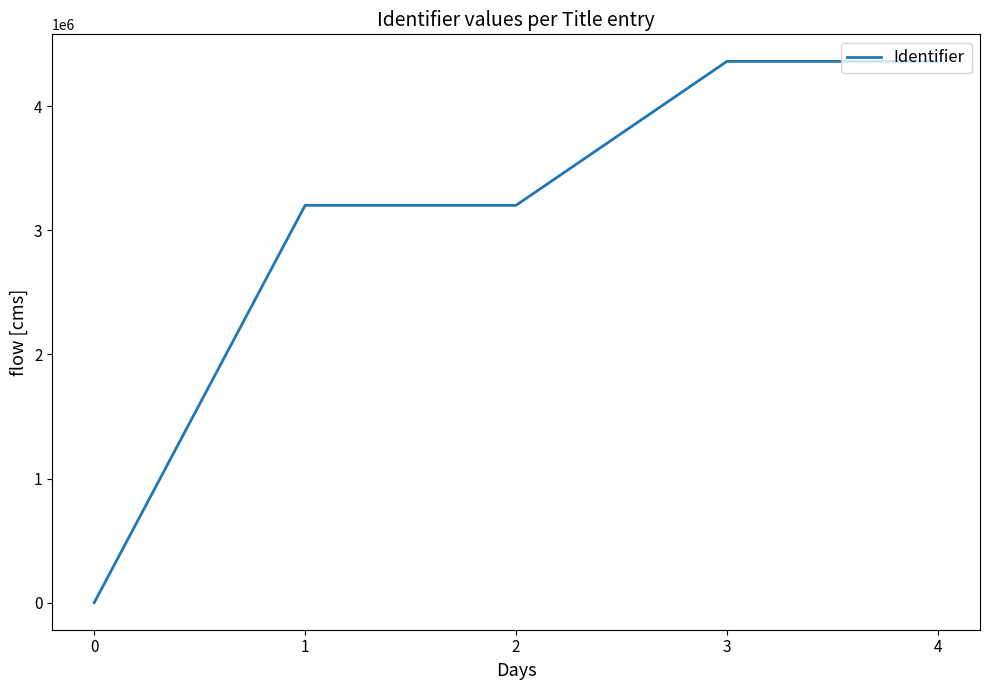

What is the change in value from 1 to 3?

+1159791